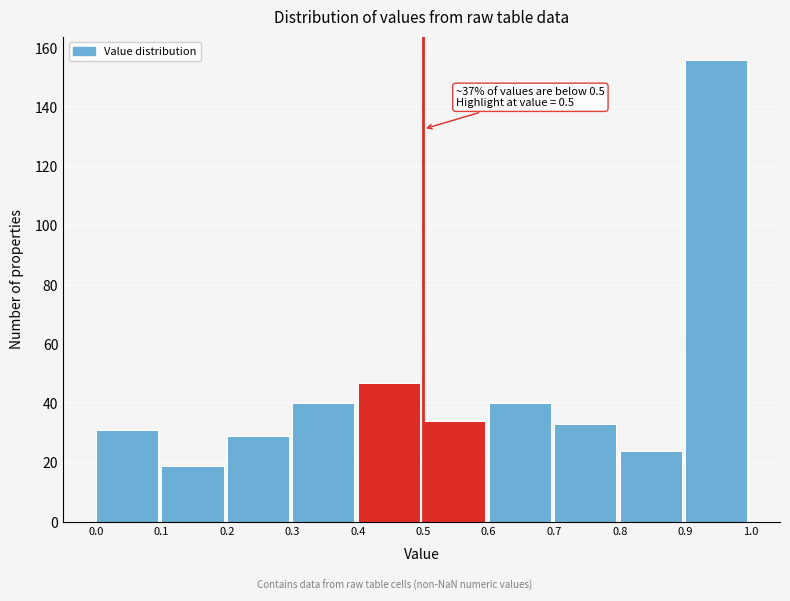

Which range on the x-axis has the tallest bar?

0.9 to 1.0